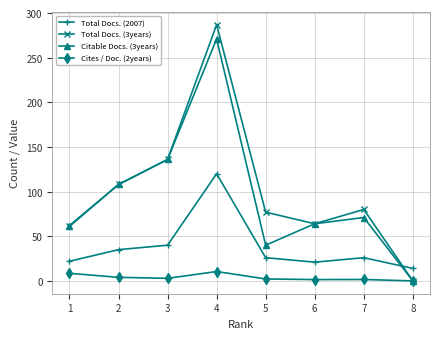

Does the chart have visible grid lines?

Yes